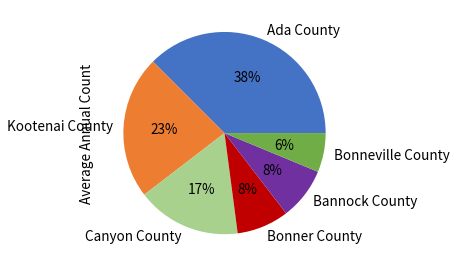

What percentage is the Kootenai County slice, to the nearest percent?

23%